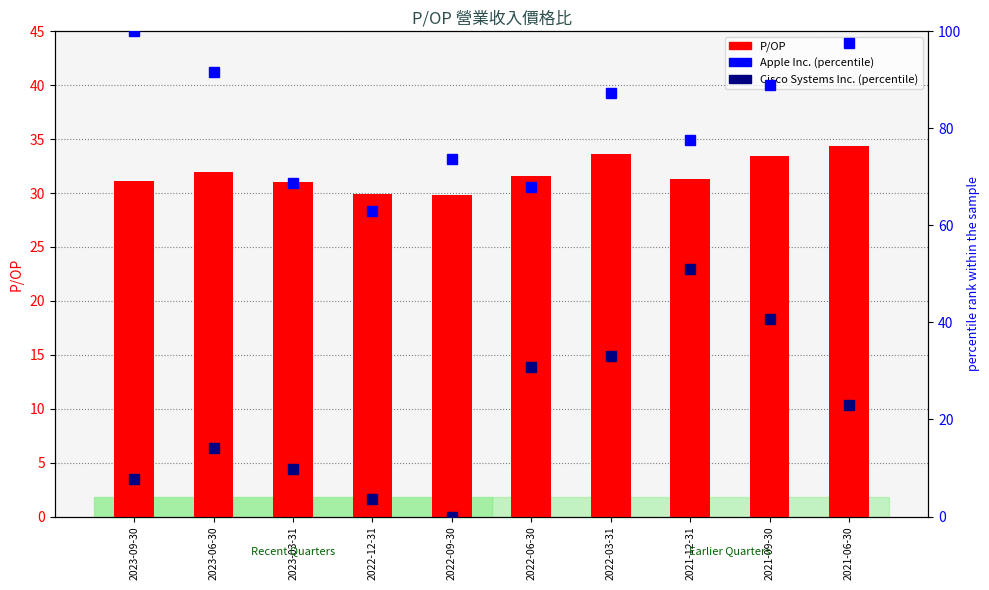

The P/OP series shows 33.6 at 2022-03-31. True or false?

True